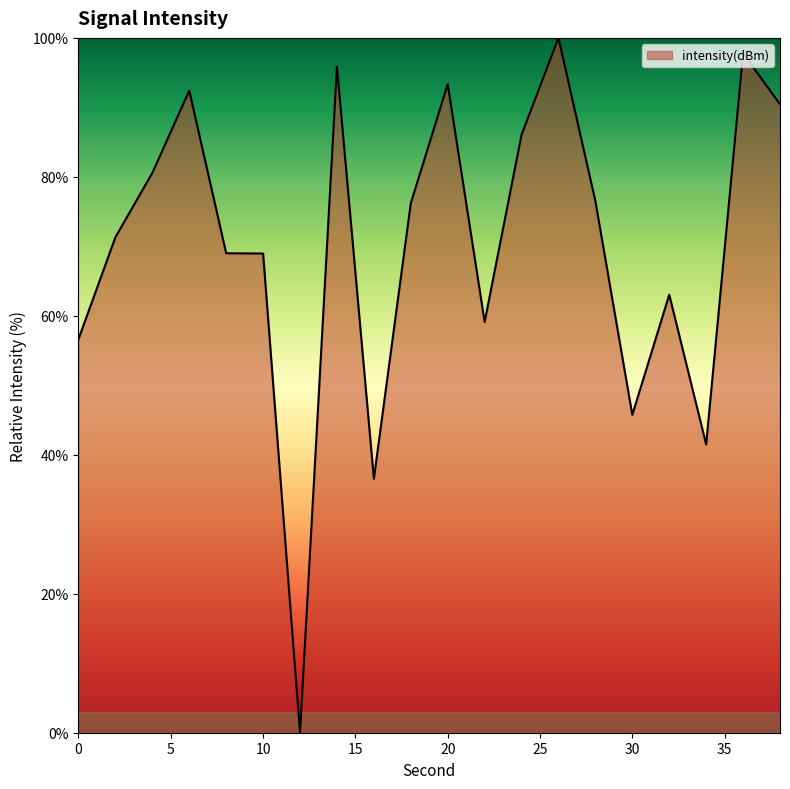

What is the greatest value displayed?

100.0